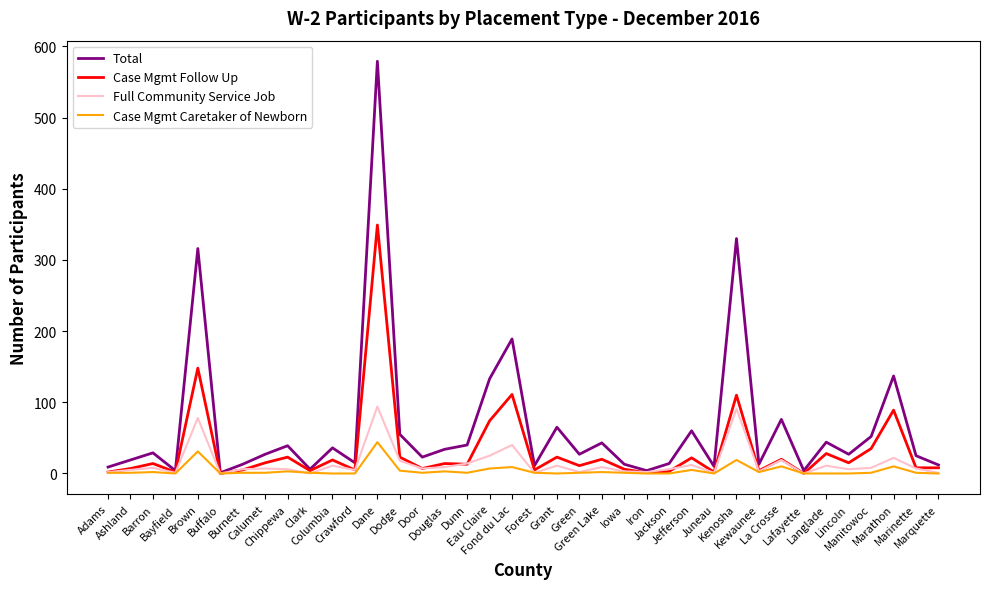

What is the highest value of the Total series?

579